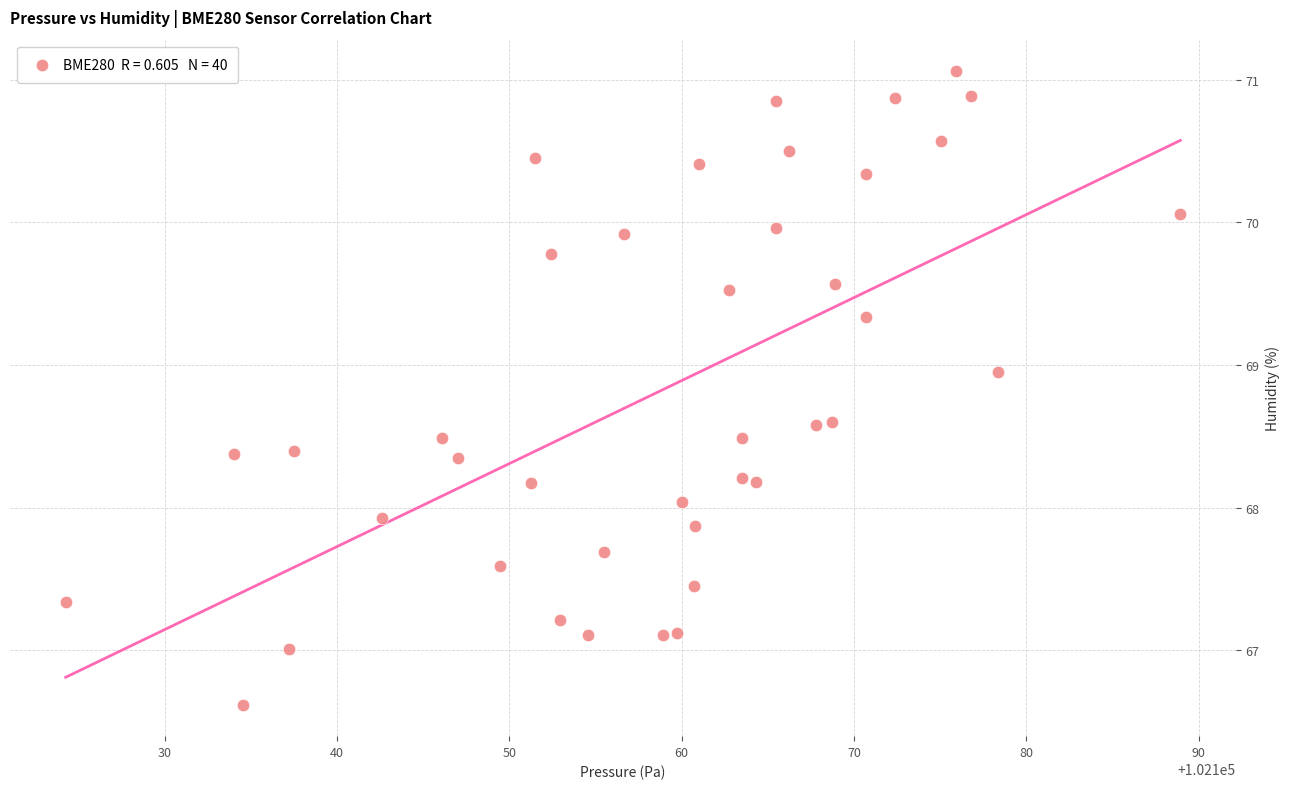

What is the range of Y values (max minus min)?

4.4